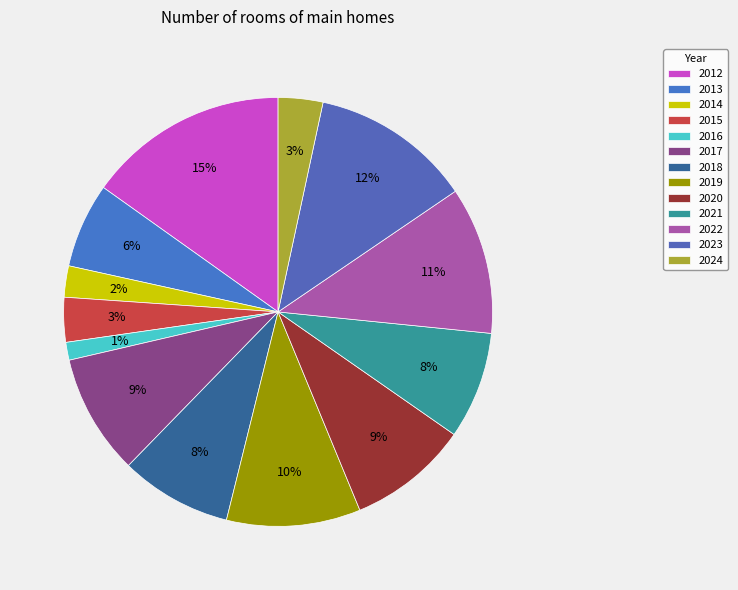

What is the largest slice in the pie chart?

2012